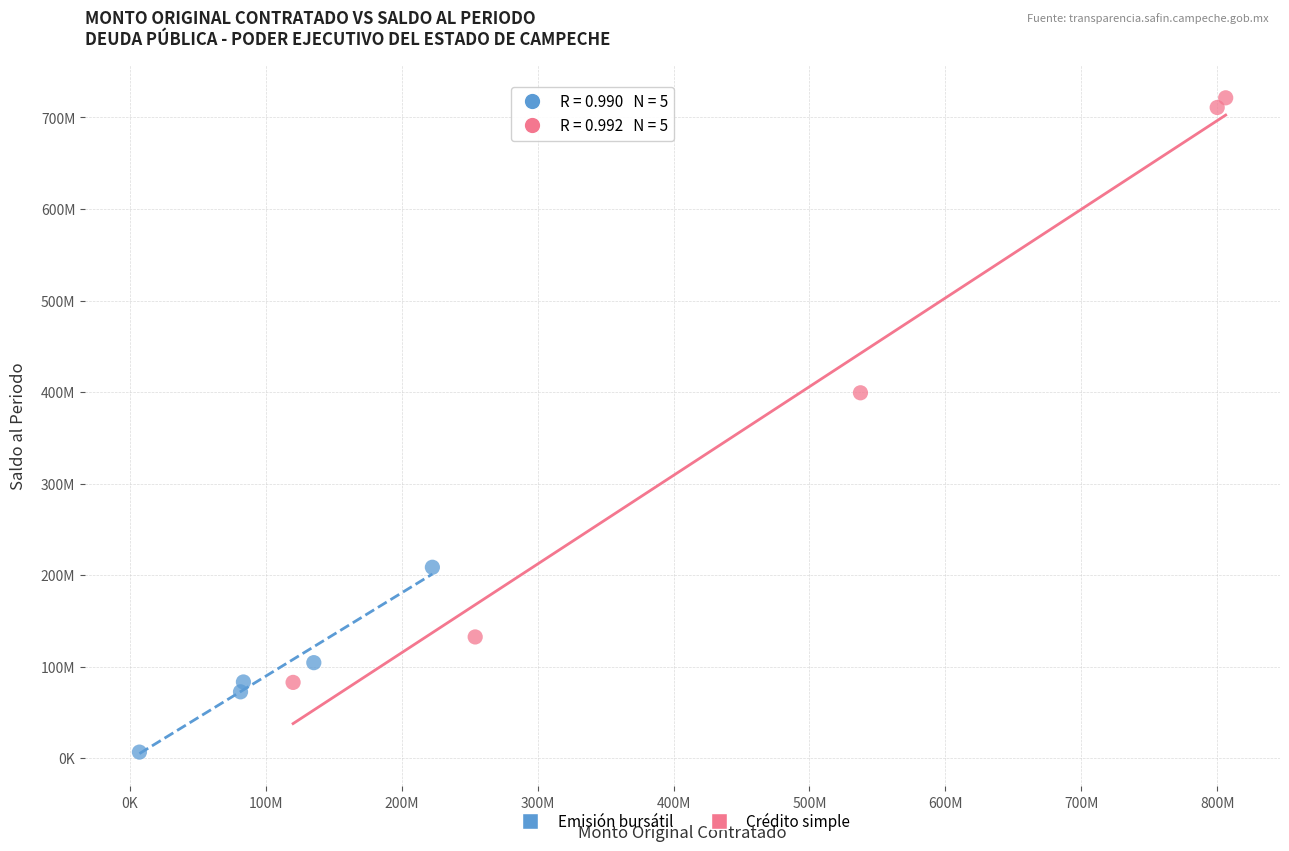

What are all the series names shown in the legend?

Emisión bursátil, Crédito simple